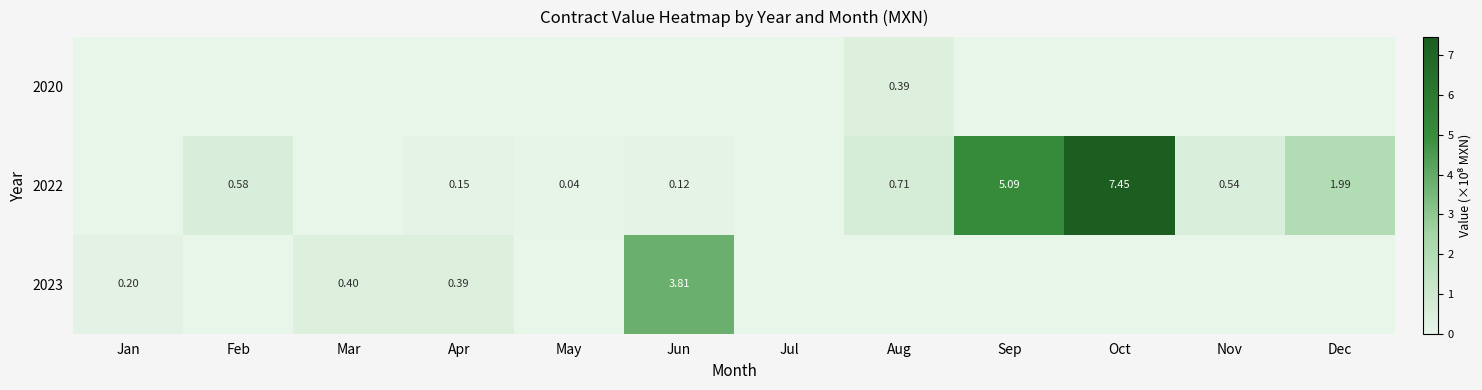

List the labels in order of 2022 value, largest first.

Oct, Sep, Dec, Aug, Feb, Nov, Apr, Jun, May, Jan, Mar, Jul